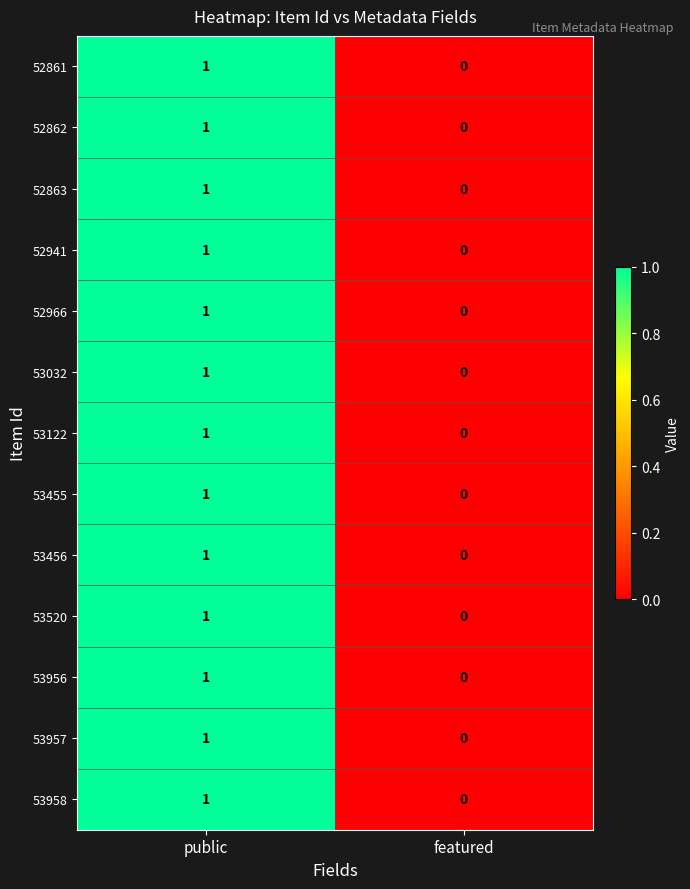

Count the number of data series in this chart.

13